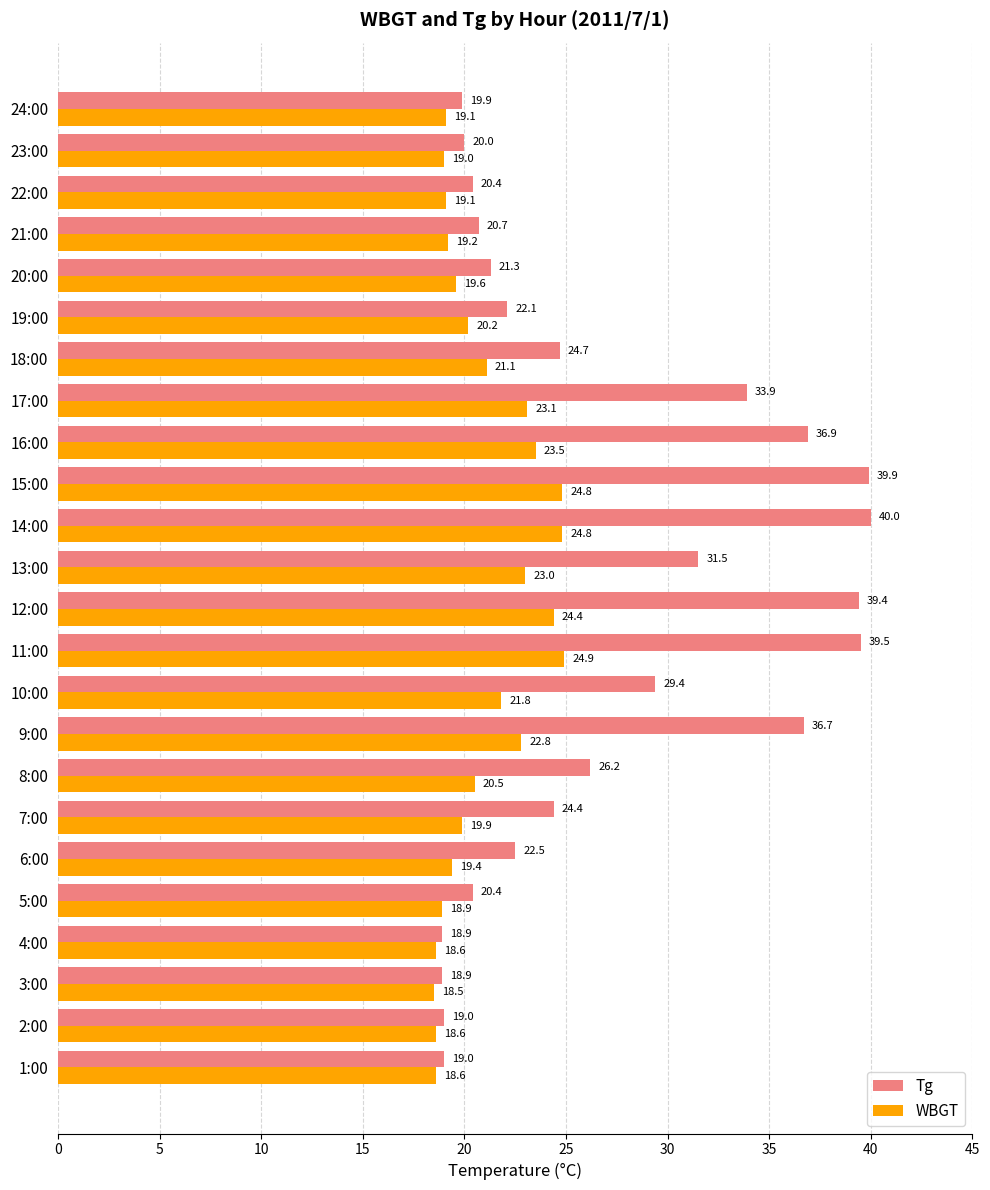

Which category has the highest value in the WBGT series?

11:00